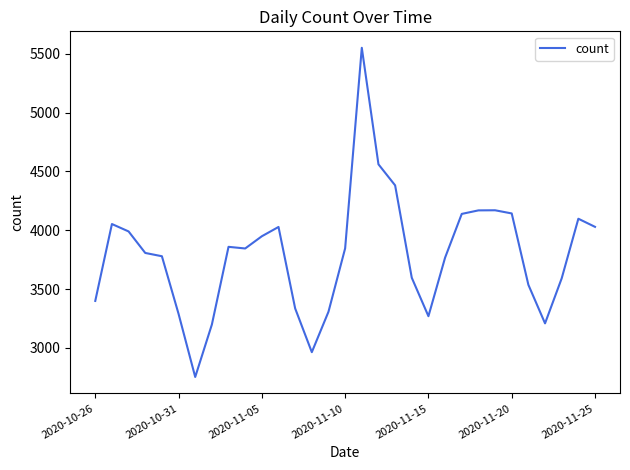

What is the greatest value displayed?

5552